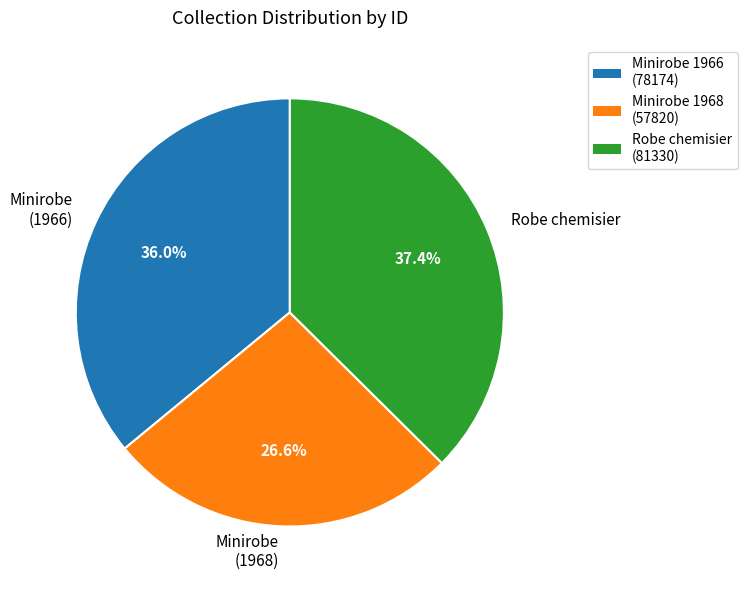

Does Minirobe (1966) account for over 50% of the chart?

No